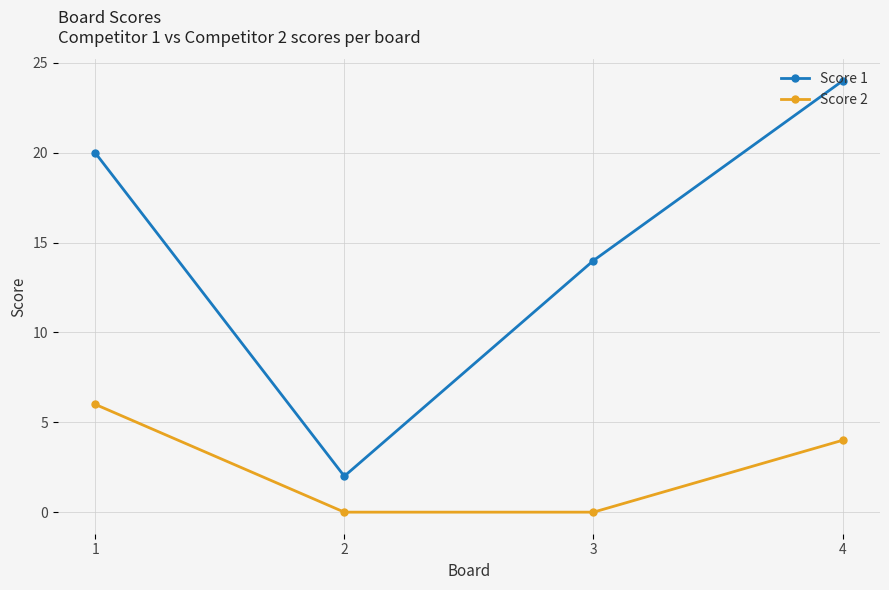

How many values in the Score 2 series are below 4?

2